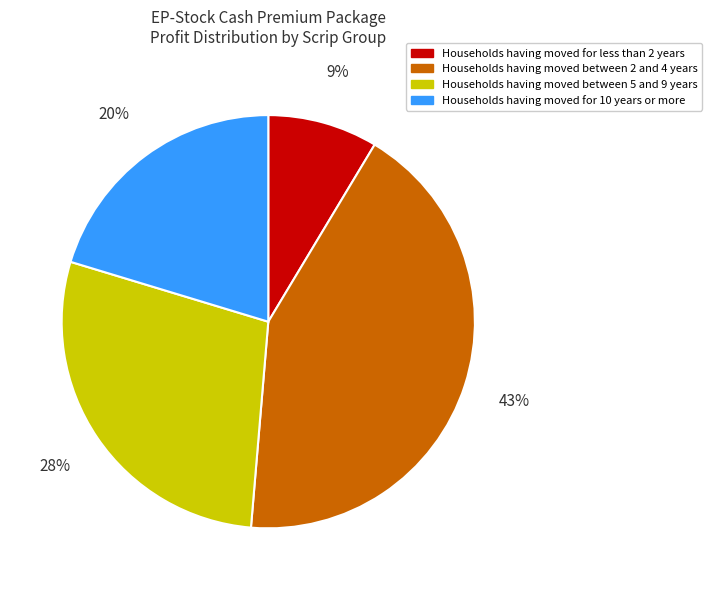

Is there any slice that represents more than half of the pie?

No